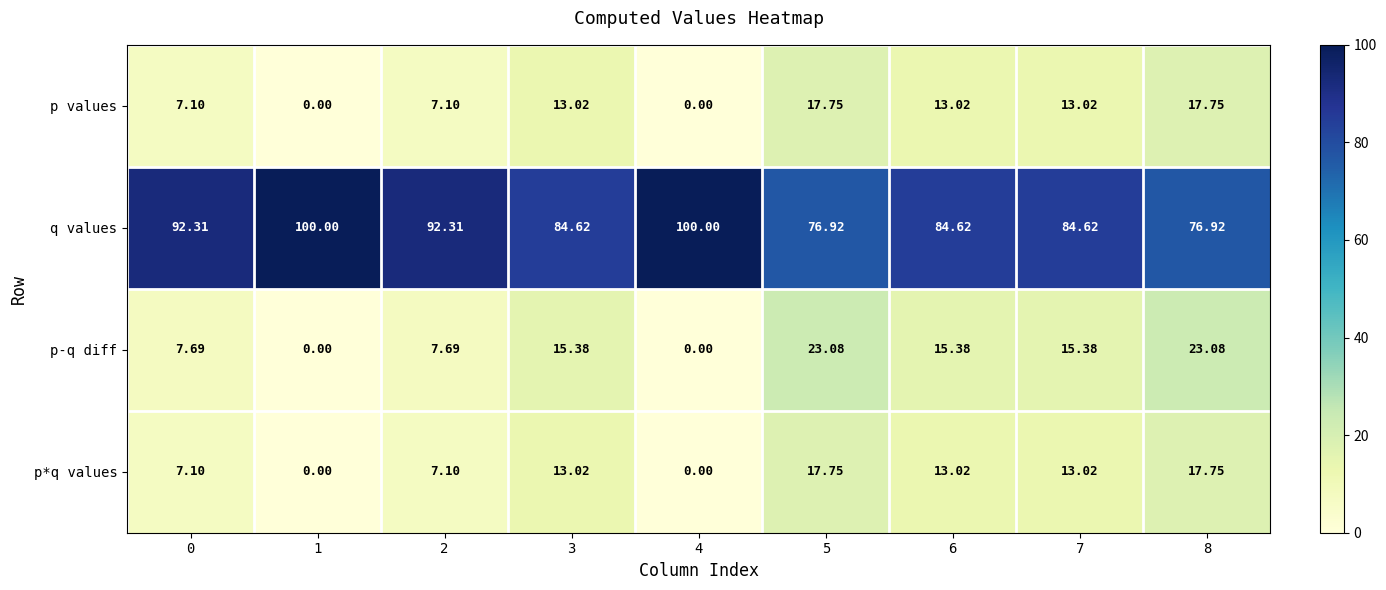

Which series has the largest total across all categories?

q values